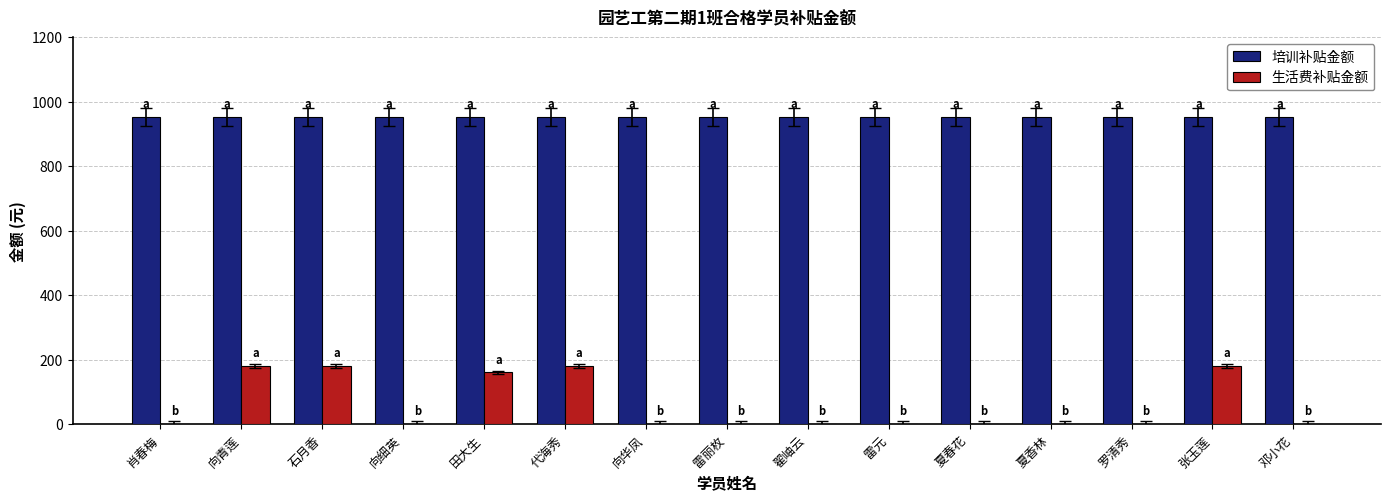

Is it true that 培训补贴金额 equals 393 at 向青莲?

False